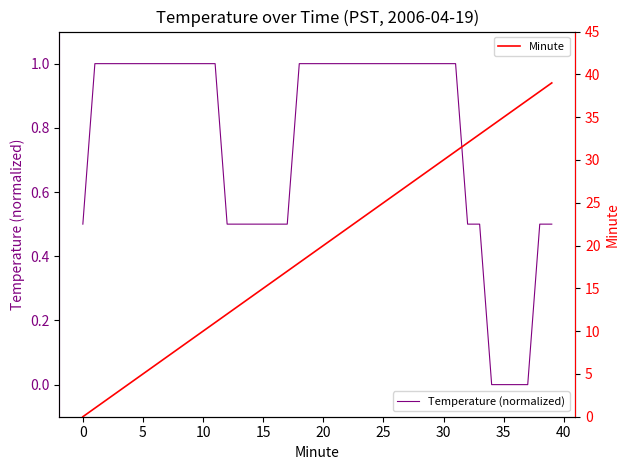

Is it true that Temperature (normalized) equals 0.7 at 15?

False